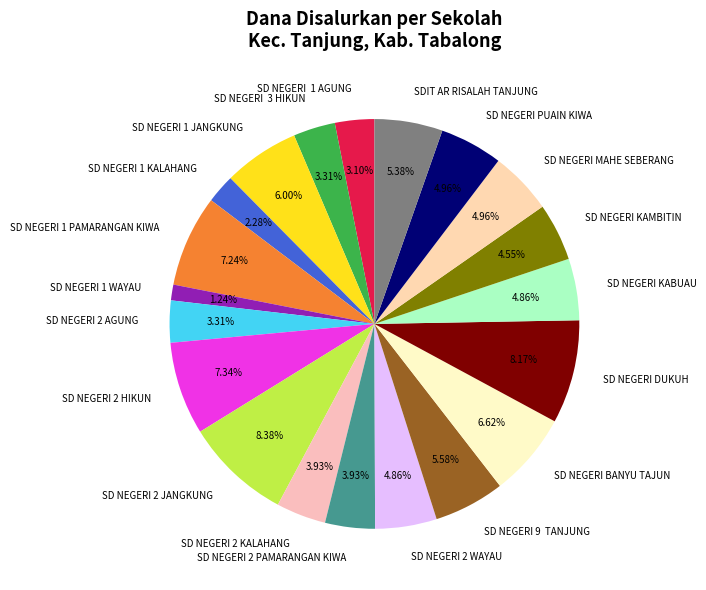

Which slice is the smallest?

SD NEGERI 1 WAYAU